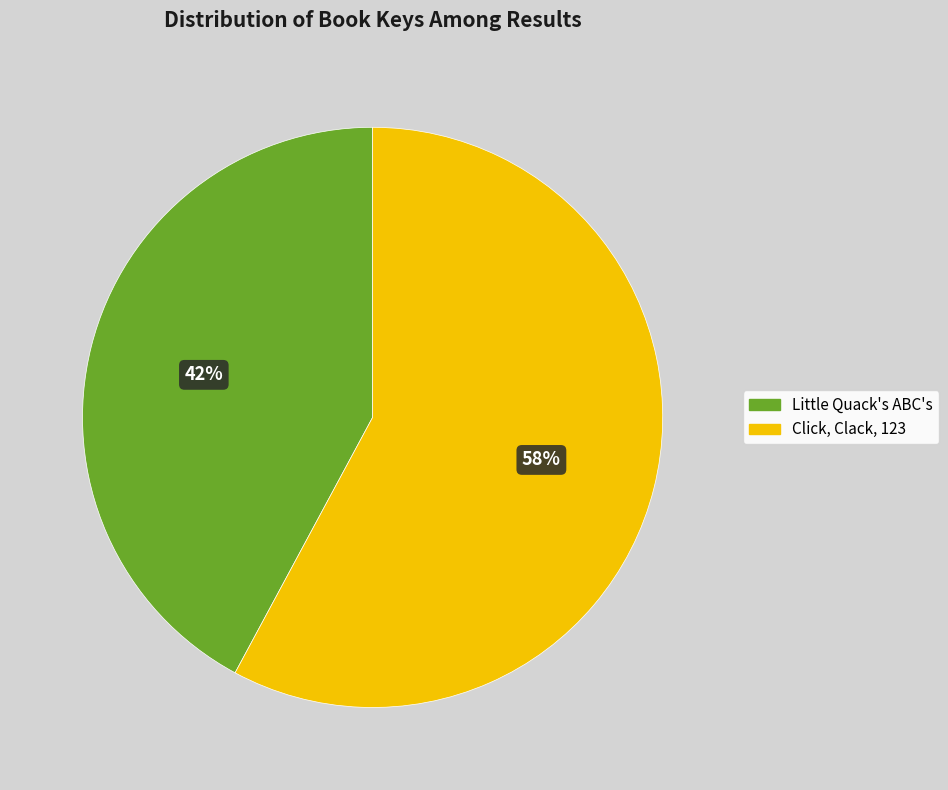

To the nearest percent, what is the combined percentage of Little Quack's ABC's and Click, Clack, 123?

100%